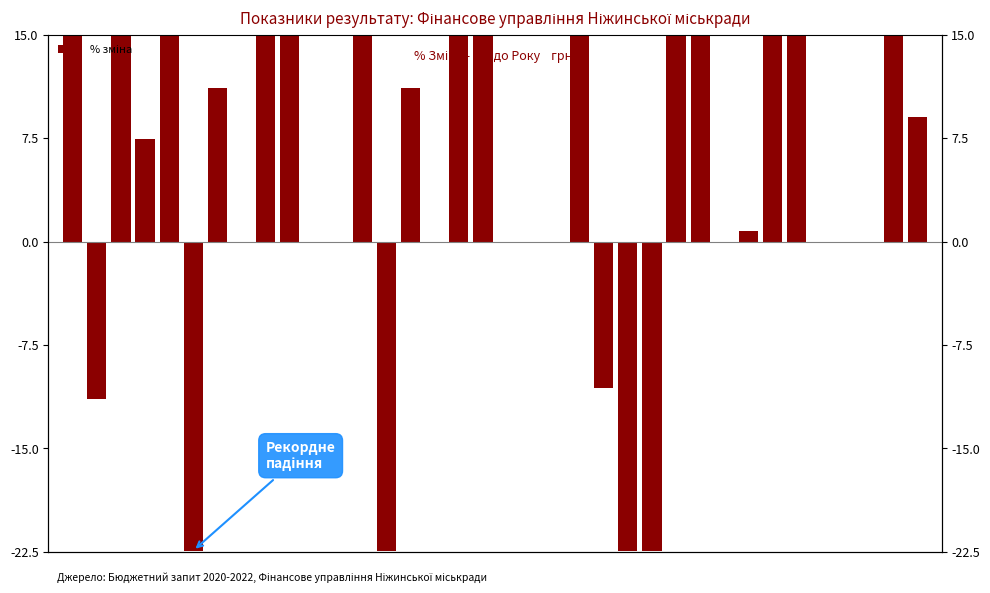

How many bars are there in total?

36